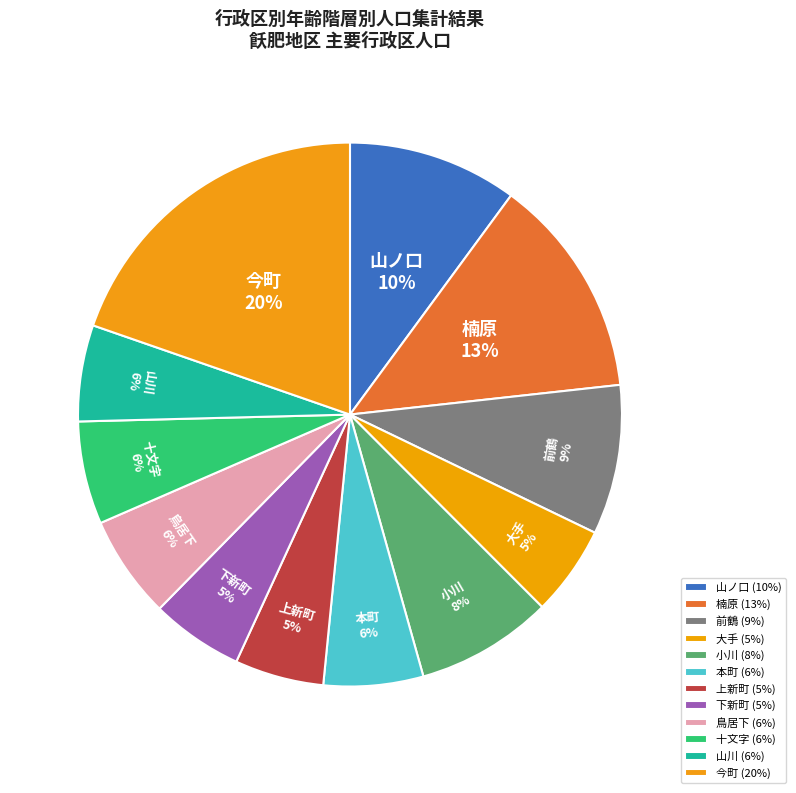

How many slices are in this pie chart?

12